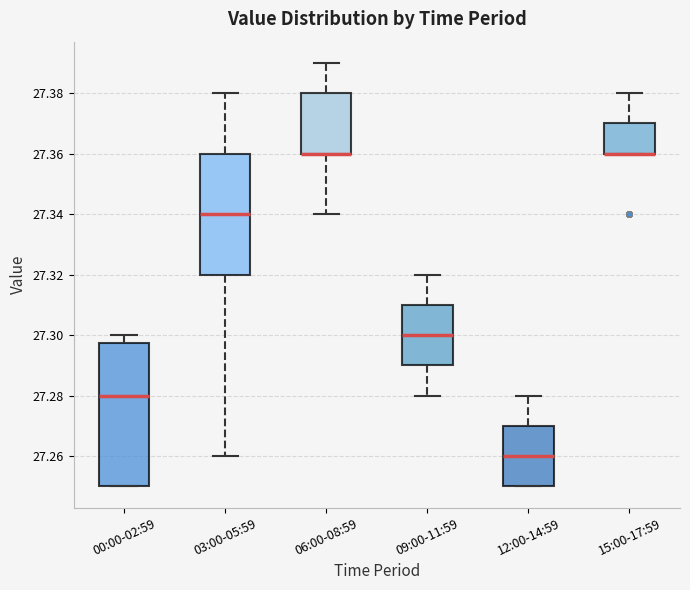

Where is the upper edge of the box for 06:00-08:59 on the y-axis? The values are not printed on the chart, so give them approximately, as read against the axis.

27.380